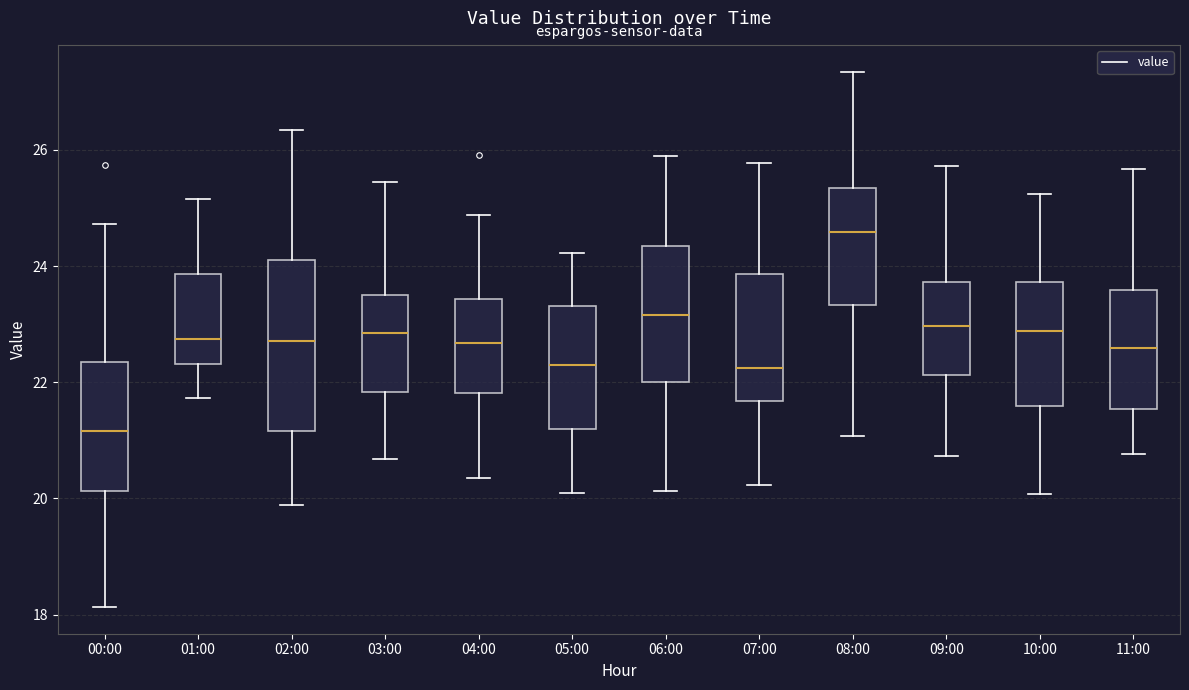

Reading left to right, transcribe this box plot: for each box, give where its median line is, the range the box spans, and where its two whiskers end, as read against the y-axis. The values are not printed on the chart, so give them approximately, as read against the axis.

00:00: median 21.2, box 20.2 to 22.4, whiskers 18.2 to 24.8
01:00: median 22.8, box 22.4 to 23.8, whiskers 21.8 to 25.2
02:00: median 22.8, box 21.2 to 24.2, whiskers 19.8 to 26.4
03:00: median 22.8, box 21.8 to 23.6, whiskers 20.6 to 25.4
04:00: median 22.6, box 21.8 to 23.4, whiskers 20.4 to 24.8
05:00: median 22.4, box 21.2 to 23.4, whiskers 20.2 to 24.2
06:00: median 23.2, box 22.0 to 24.4, whiskers 20.2 to 26.0
07:00: median 22.2, box 21.6 to 23.8, whiskers 20.2 to 25.8
08:00: median 24.6, box 23.4 to 25.4, whiskers 21.0 to 27.4
09:00: median 23.0, box 22.2 to 23.8, whiskers 20.8 to 25.8
10:00: median 22.8, box 21.6 to 23.8, whiskers 20.0 to 25.2
11:00: median 22.6, box 21.6 to 23.6, whiskers 20.8 to 25.6